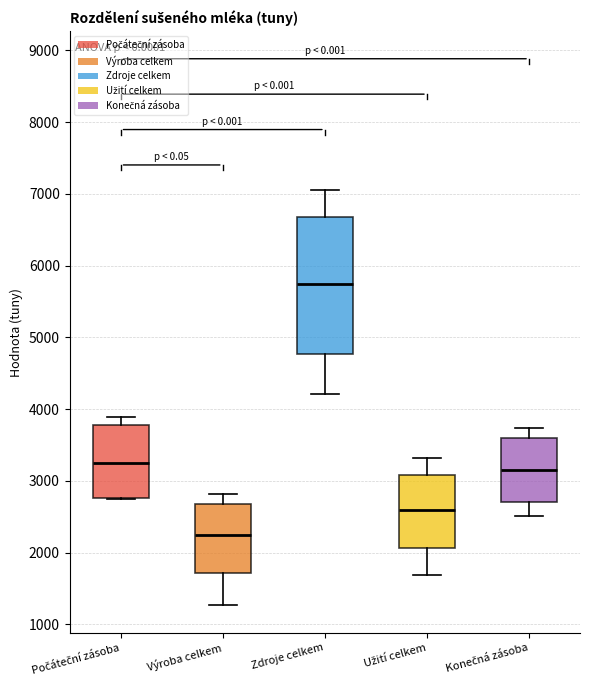

Which box's median line is the highest?

Zdroje celkem